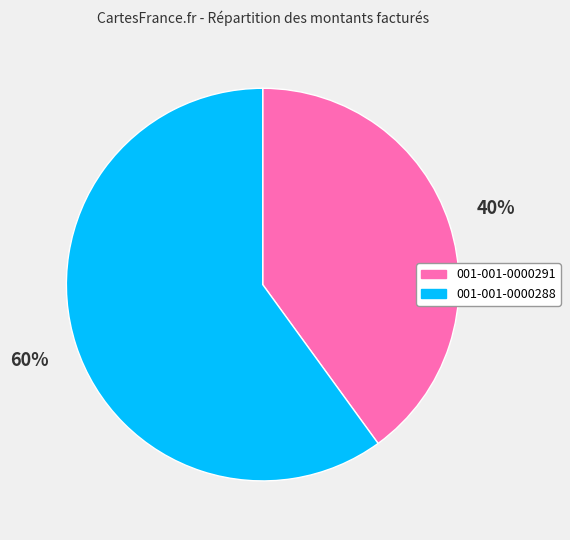

To the nearest percent, what portion does 001-001-0000288 represent?

60%